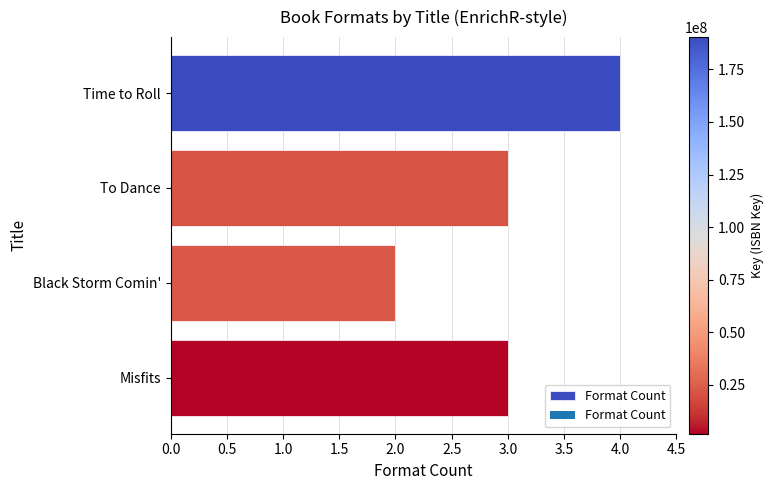

What is the maximum value shown in the chart?

4